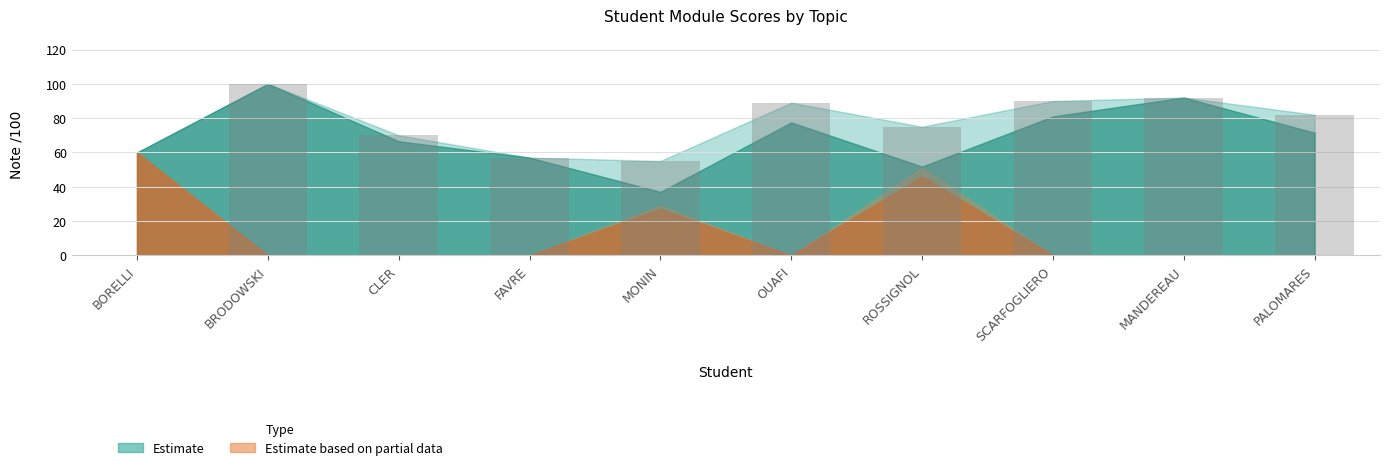

Between MANDEREAU and ROSSIGNOL, which is larger?

MANDEREAU